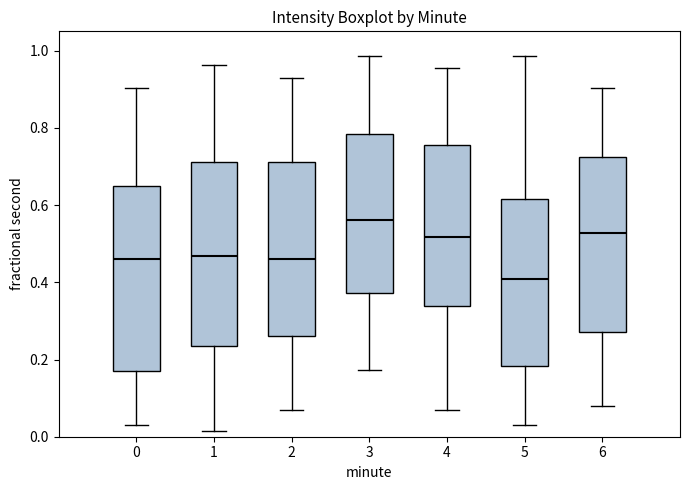

Where does the upper whisker of the box at x = 0 end on the y-axis? The values are not printed on the chart, so give them approximately, as read against the axis.

0.90